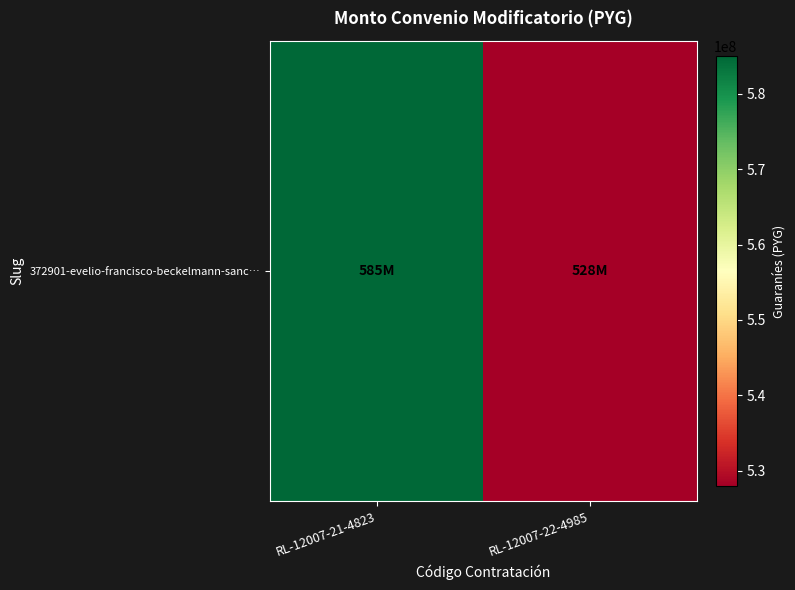

The value at RL-12007-22-4985 is 528000000. True or false?

True